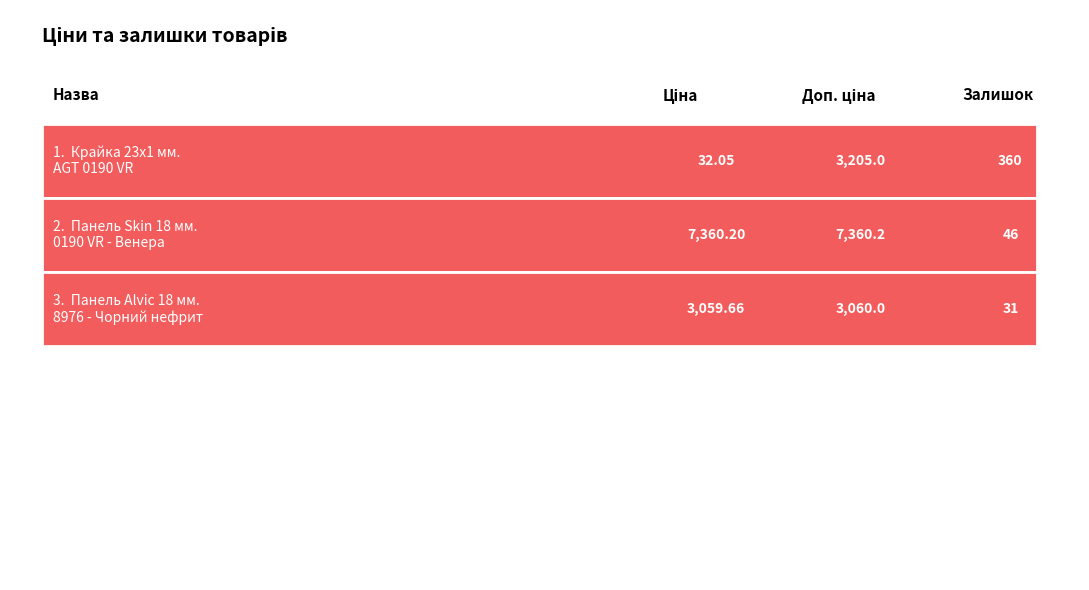

What is the value of the Доп. ціна bar at the 3rd from the left?

3060.0